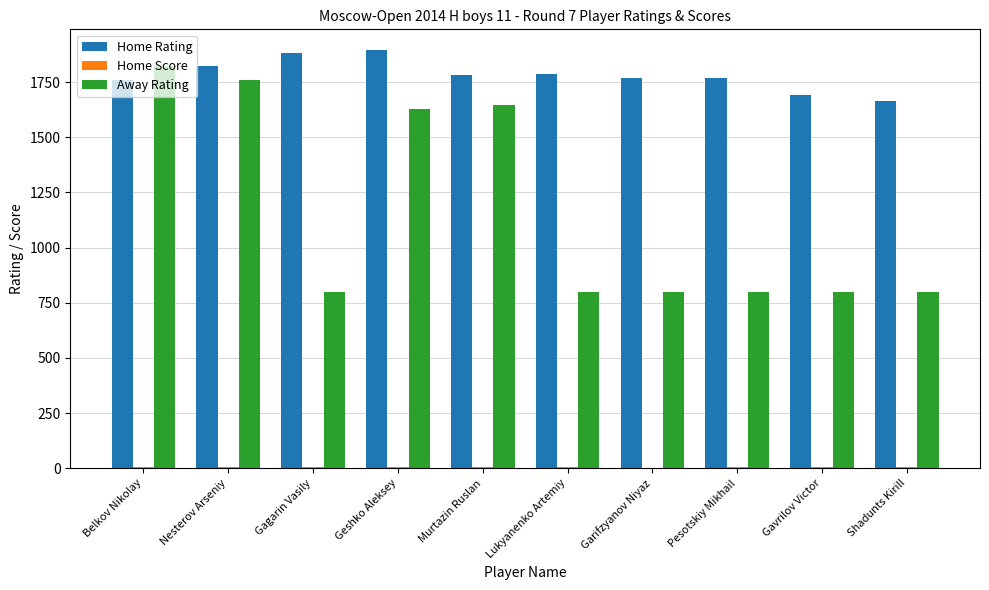

What is the maximum value shown in the chart?

1894.0